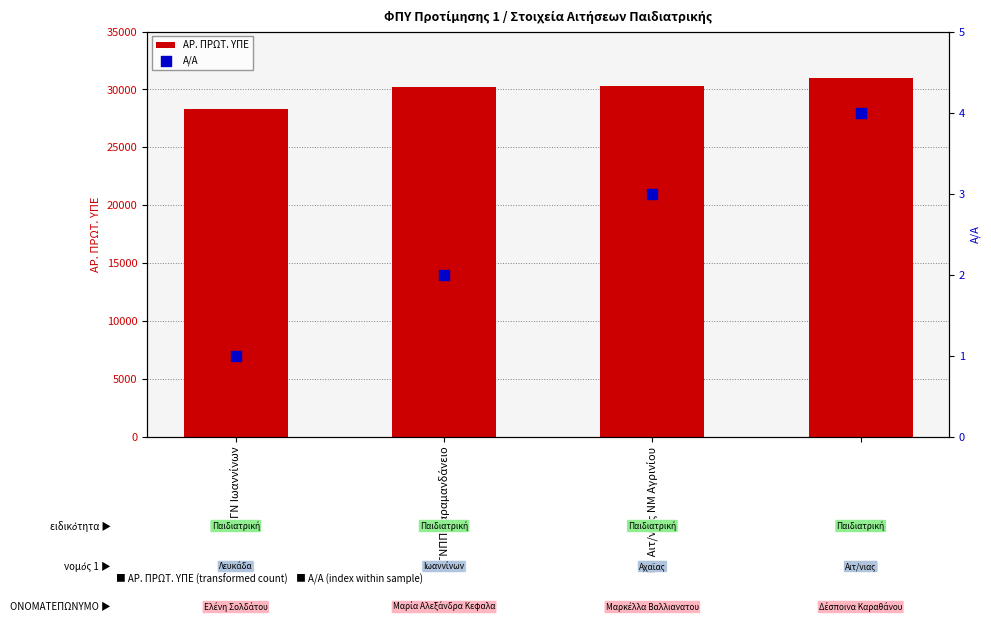

Which series has the largest total across all categories?

ΑΡ. ΠΡΩΤ. ΥΠΕ